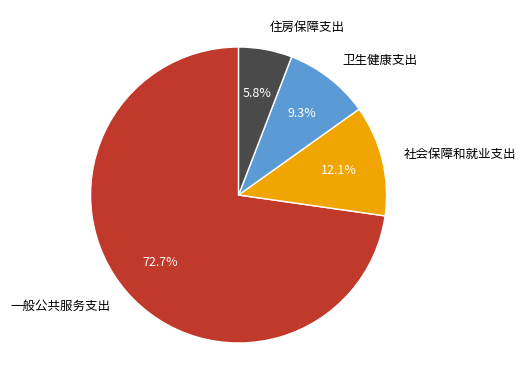

To the nearest percent, what is the combined percentage of 一般公共服务支出 and 卫生健康支出?

82%